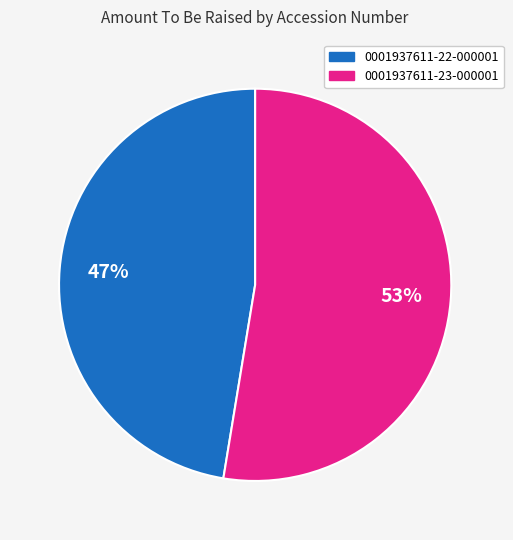

Does any single category account for the majority?

Yes